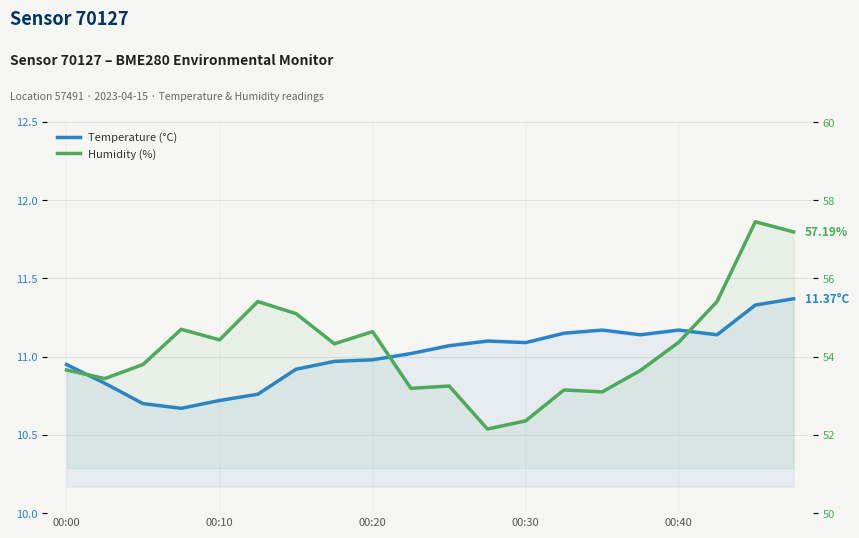

What position from the right is 00:30?

8